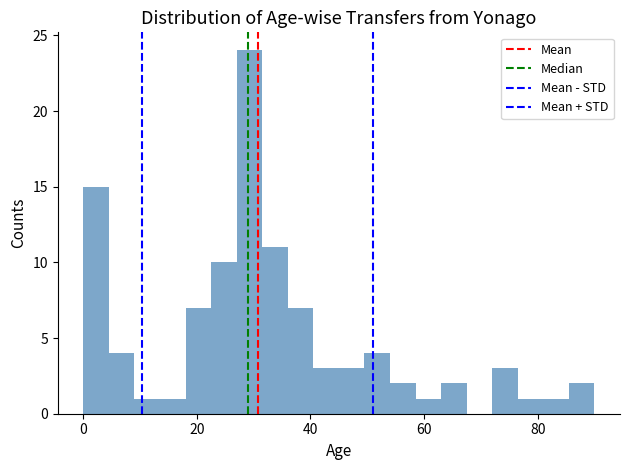

Read against the x-axis, roughly where is the centre of the tallest bar?

30